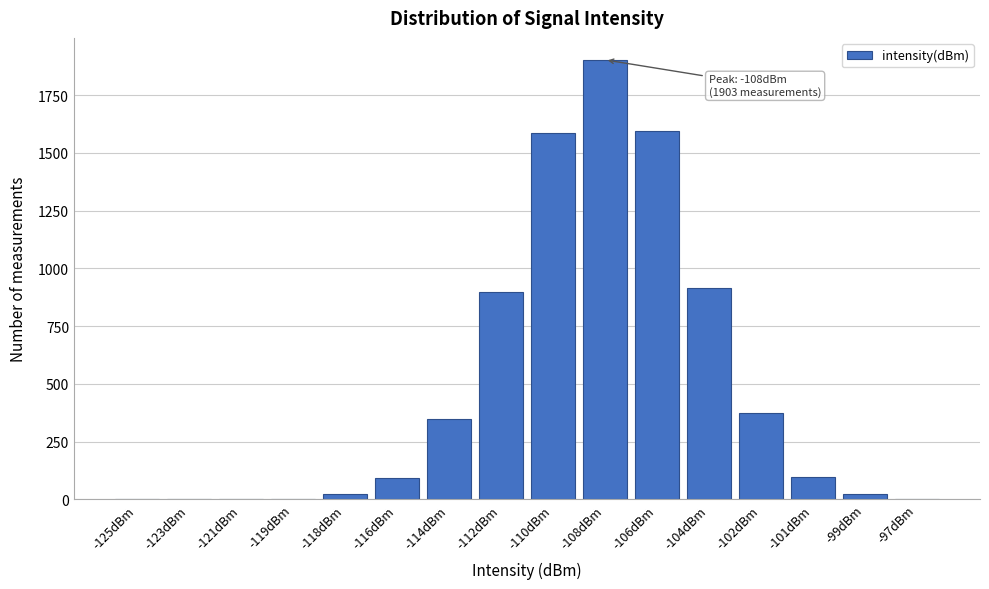

What is the greatest value displayed?

1903